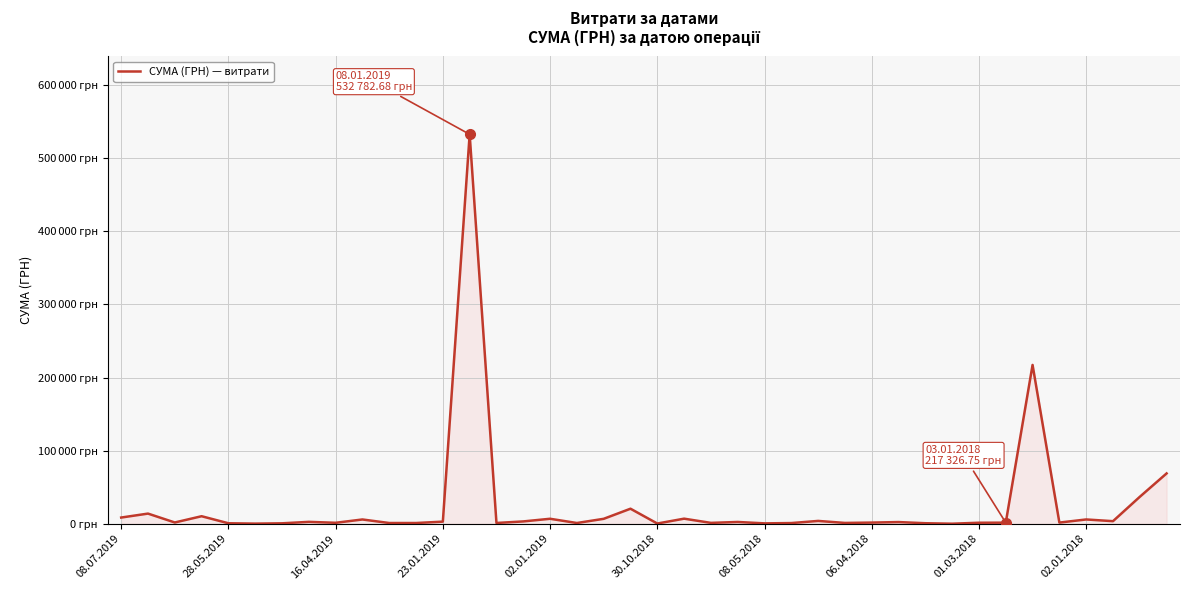

Is this an area chart (filled region under the line)?

Yes